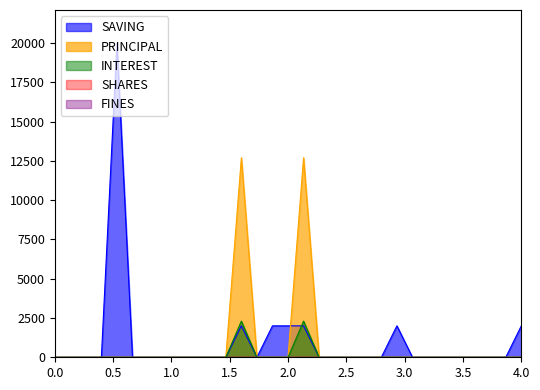

At 101001078, list the series in order from largest to smallest.

SAVING, PRINCIPAL, INTEREST